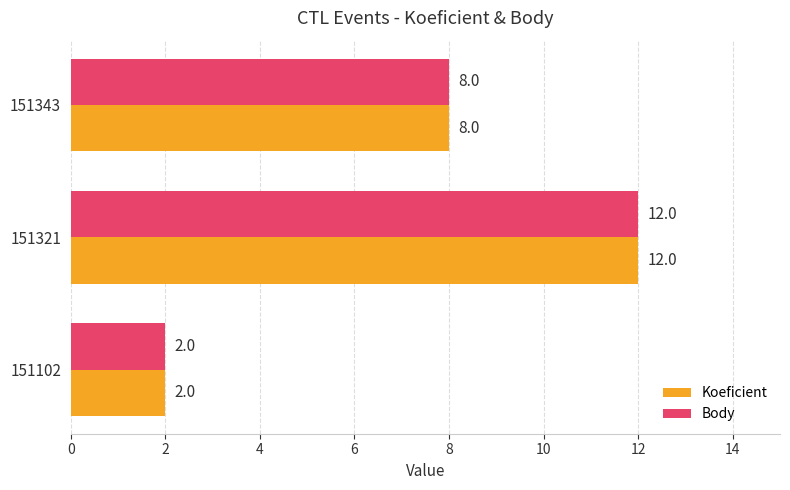

What is the total value across all series at 151321?

24